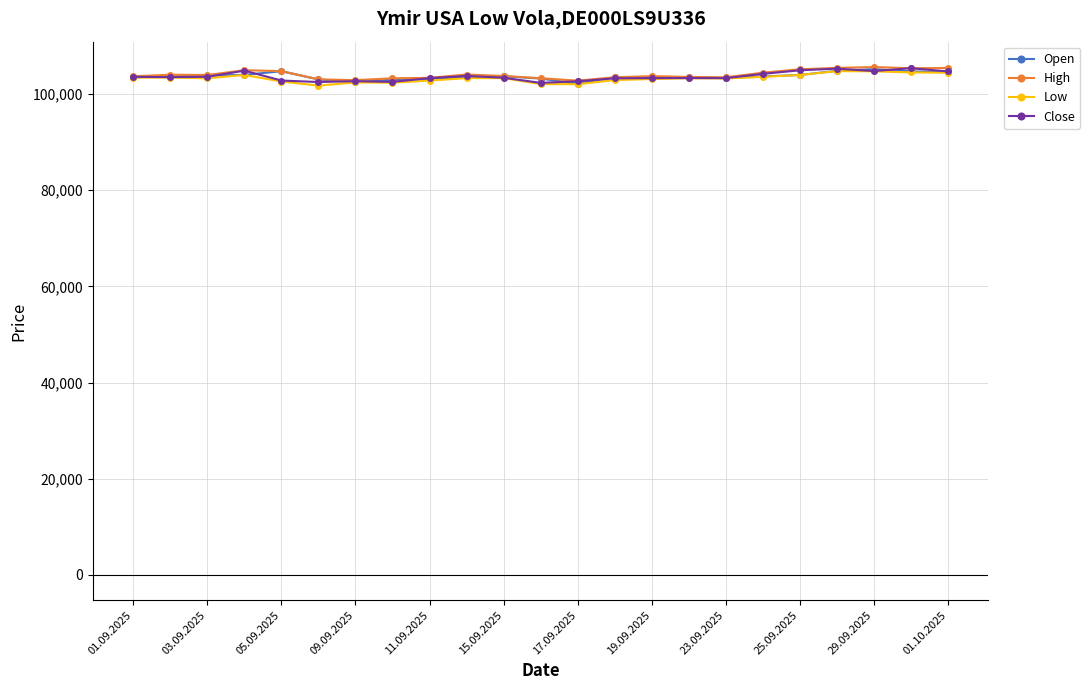

What is the highest value of the Open series?

105199